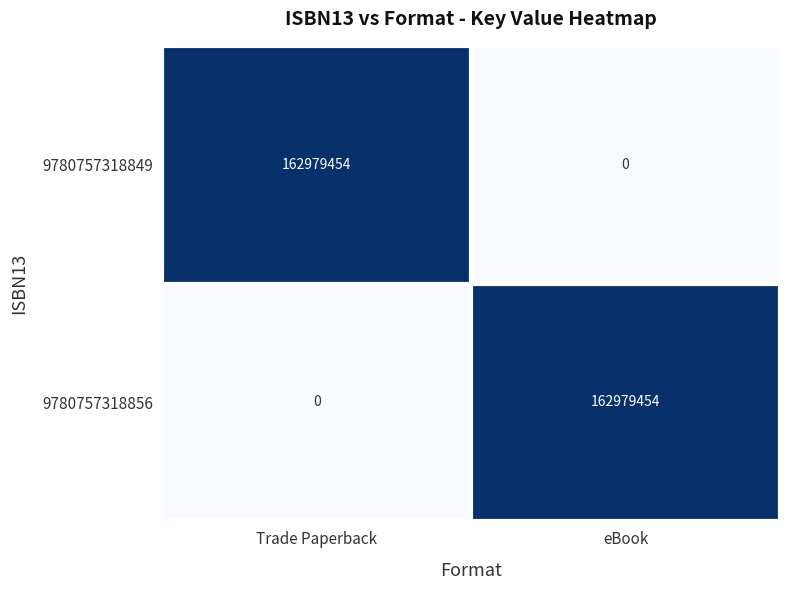

Count the number of data series in this chart.

2